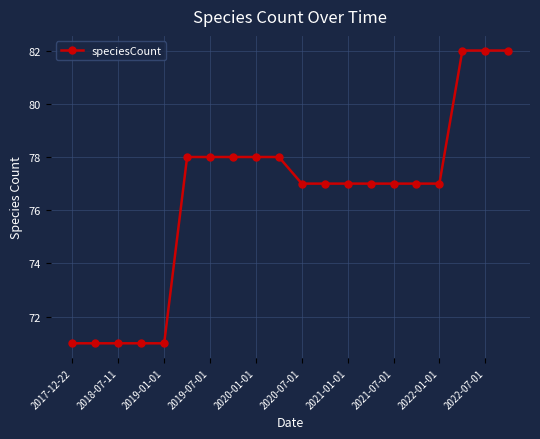

What is the value of the 19th point from the left?

82